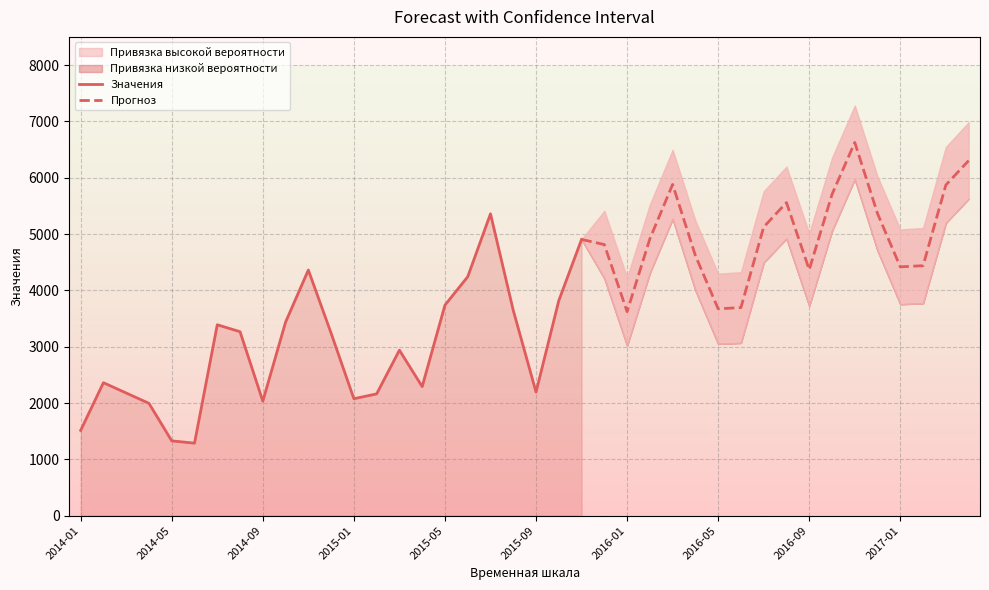

What is the difference between the highest and lowest values at 2016-08-30?

1275.8